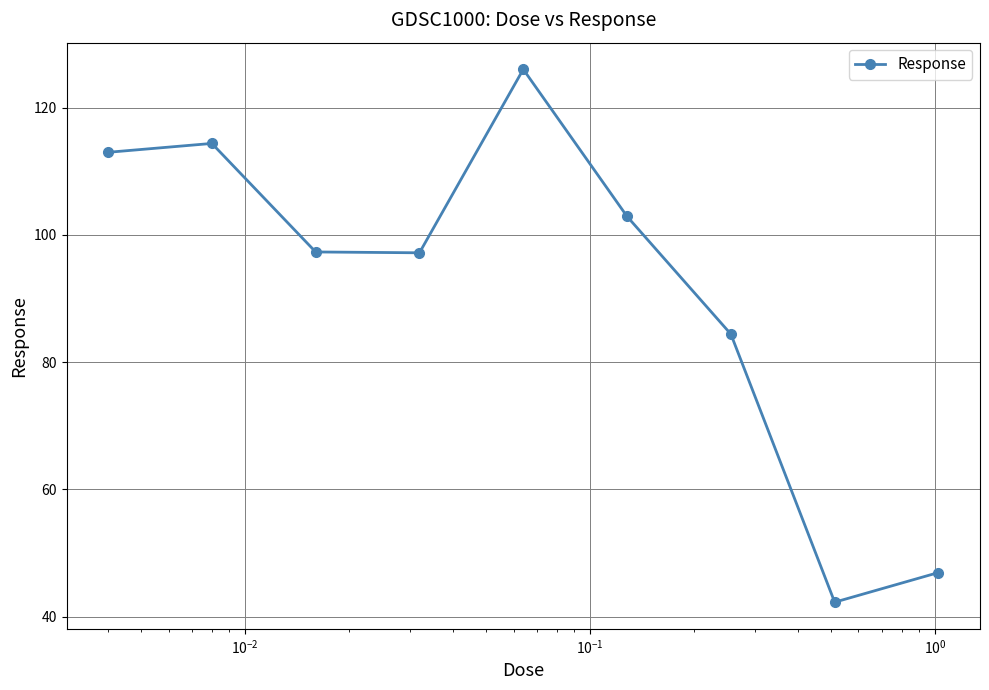

How many interior local valleys (lower than both neighbors) does the data have?

2